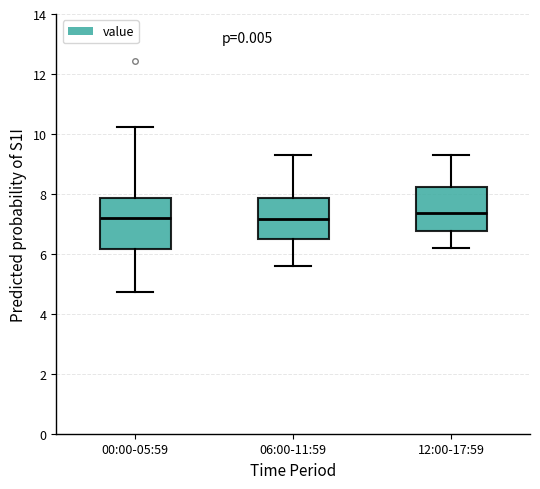

Comparing the boxes themselves (not the whiskers), which one is the tallest?

00:00-05:59